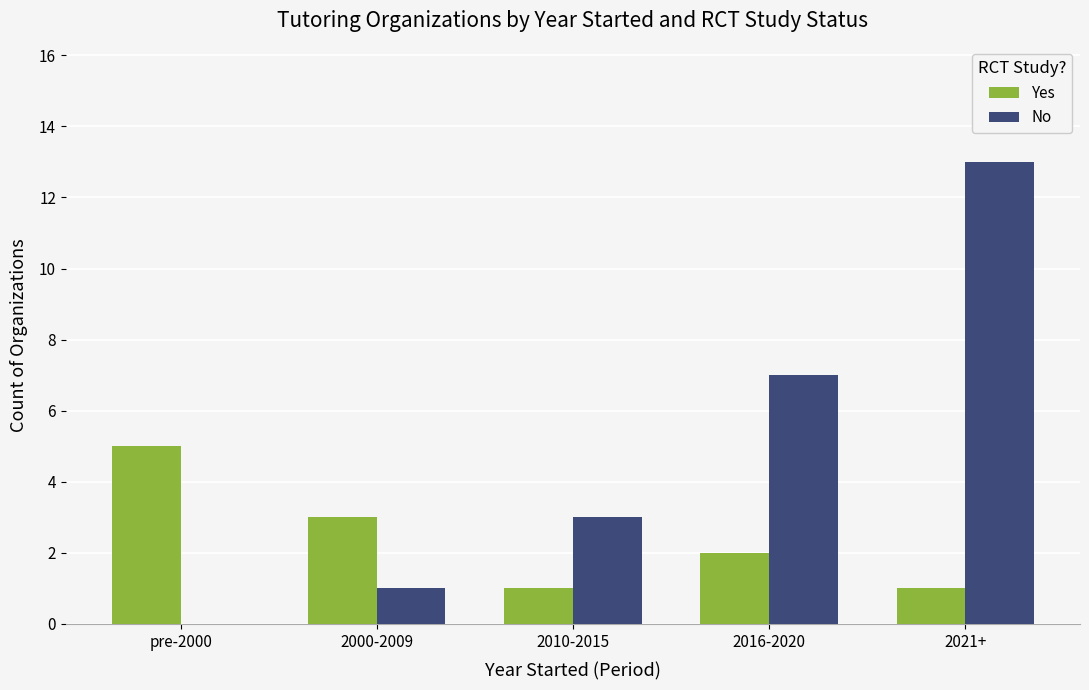

Between 2000-2009 and 2016-2020, which series saw the biggest shift?

No